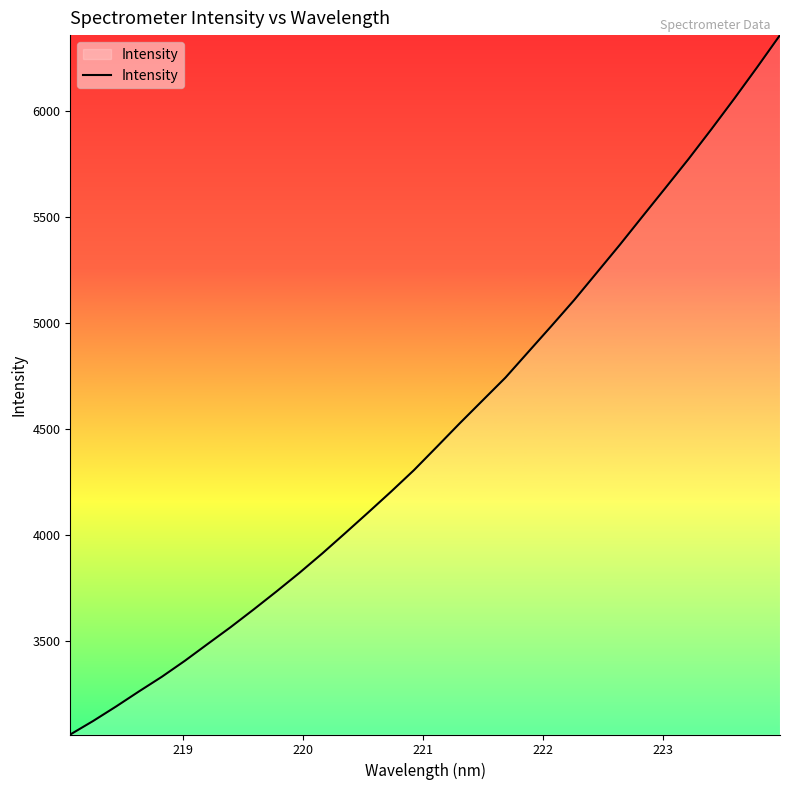

What is the maximum value shown in the chart?

6358.4